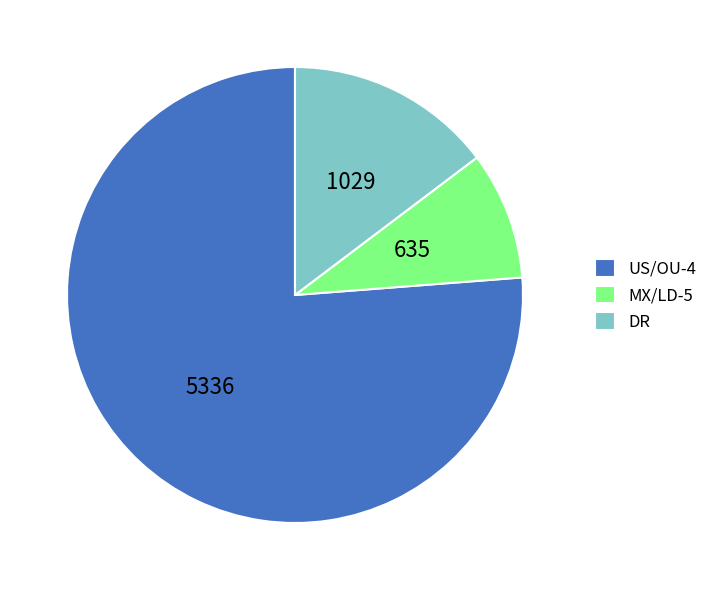

How many segments does this pie chart have?

3